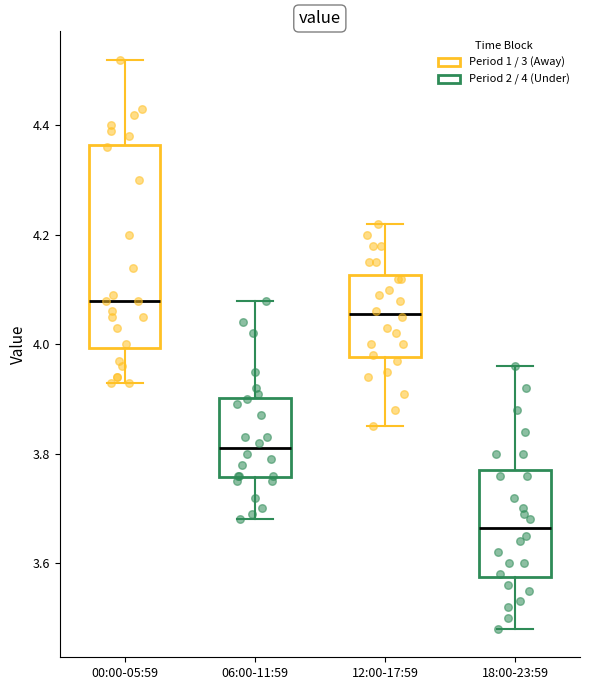

Comparing the boxes themselves (not the whiskers), which one is the tallest?

00:00-05:59